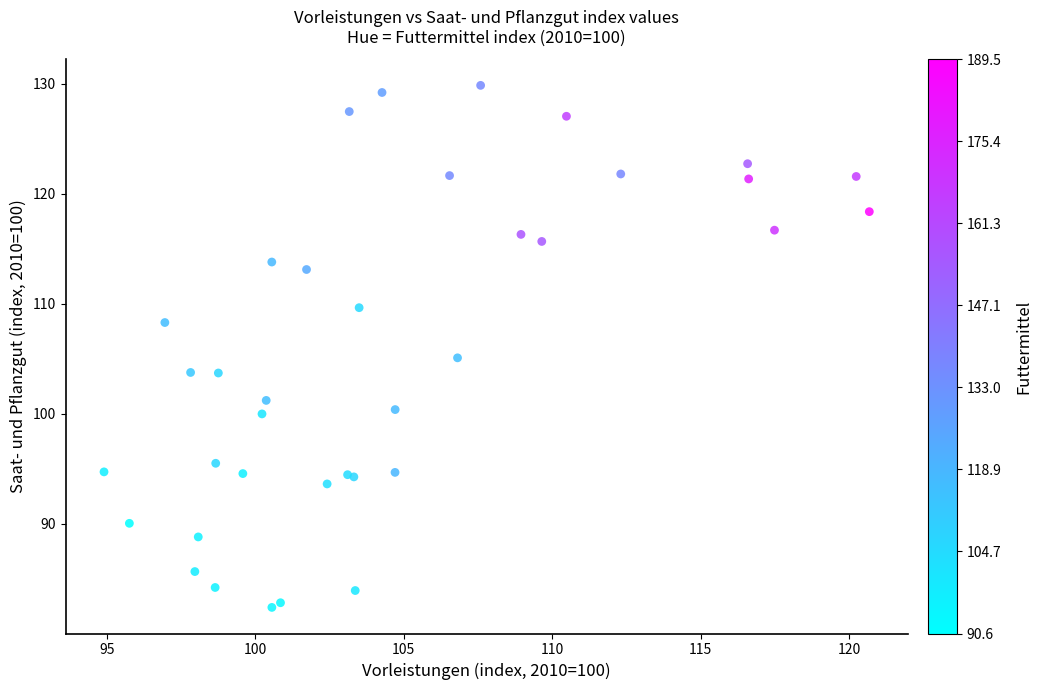

What Y value in the scatter plot is closest to 106?

105.1